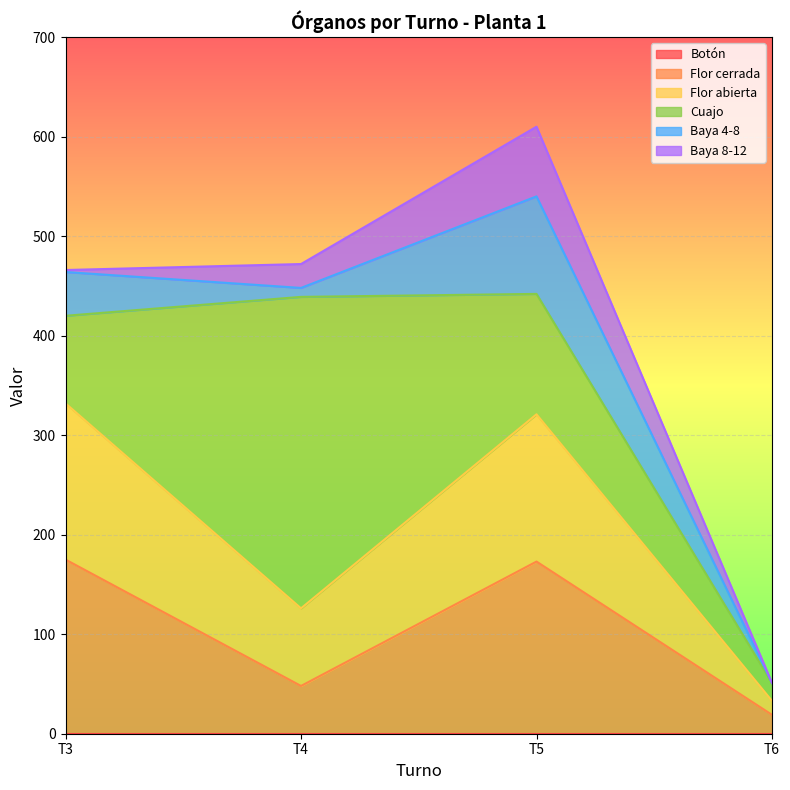

What is the sum of all Baya 8-12 values?

96